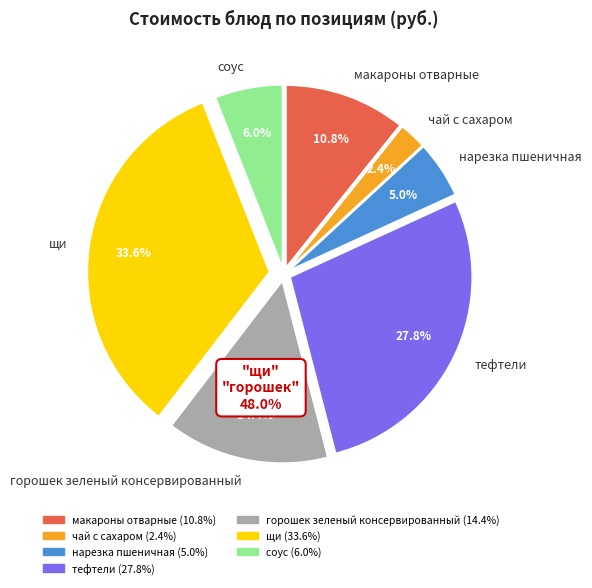

How many slices are in this pie chart?

7